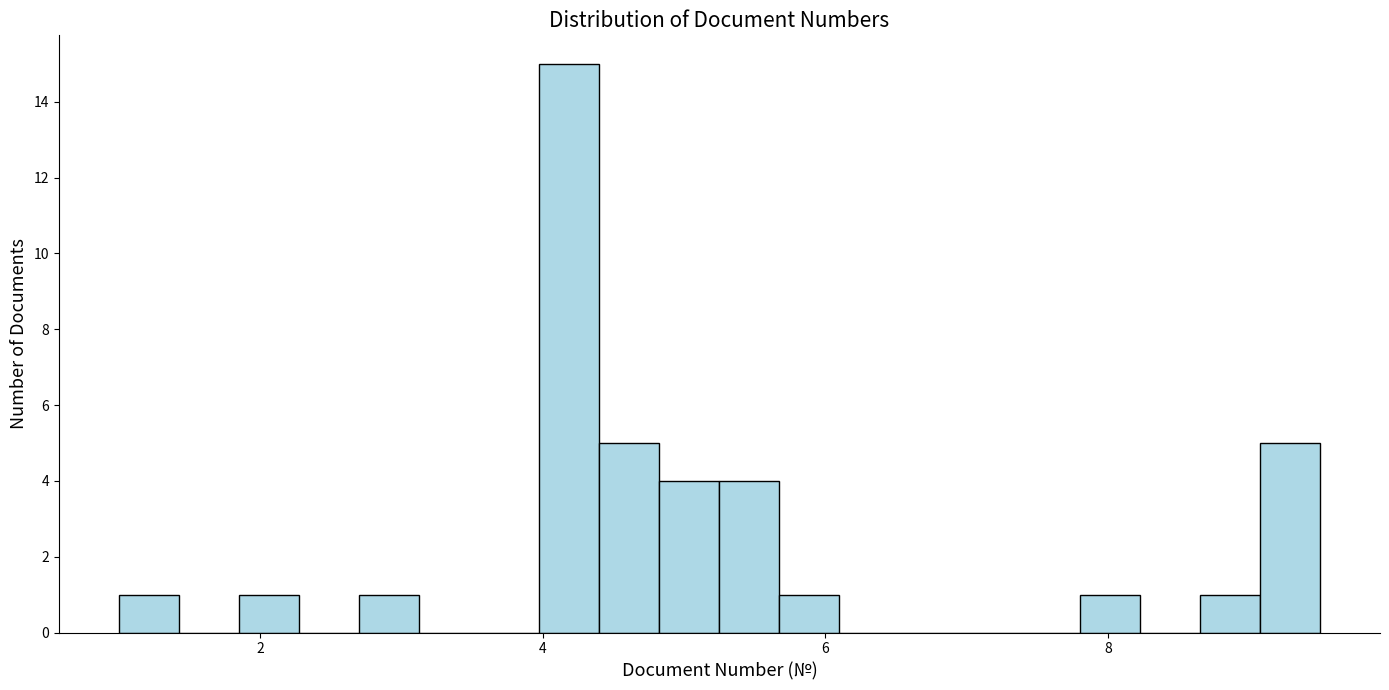

Read against the x-axis, roughly where is the centre of the tallest bar?

4.2